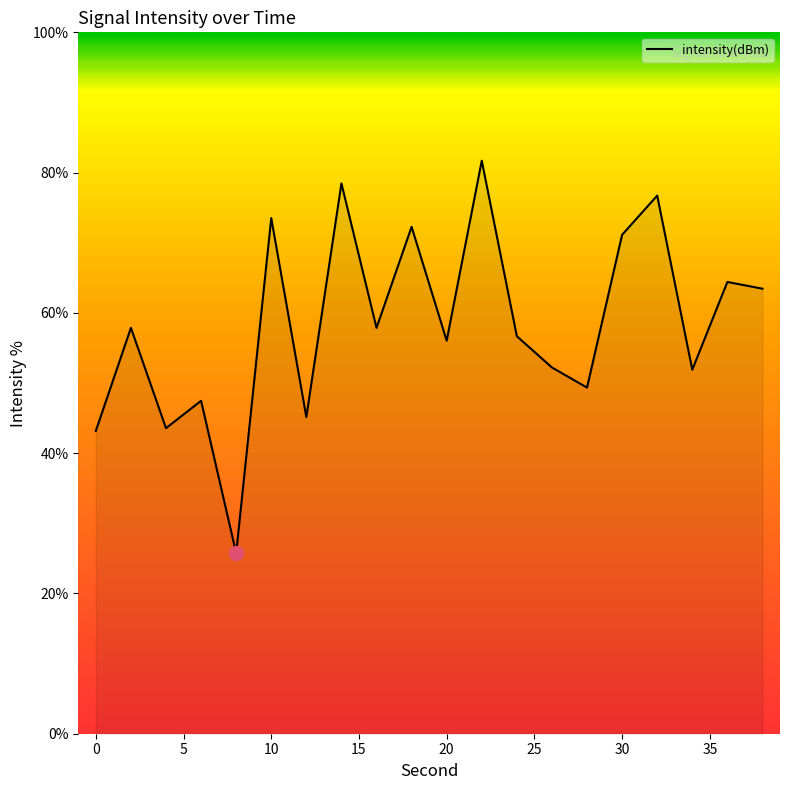

True or false: the data has more than 2 interior local peaks.

True